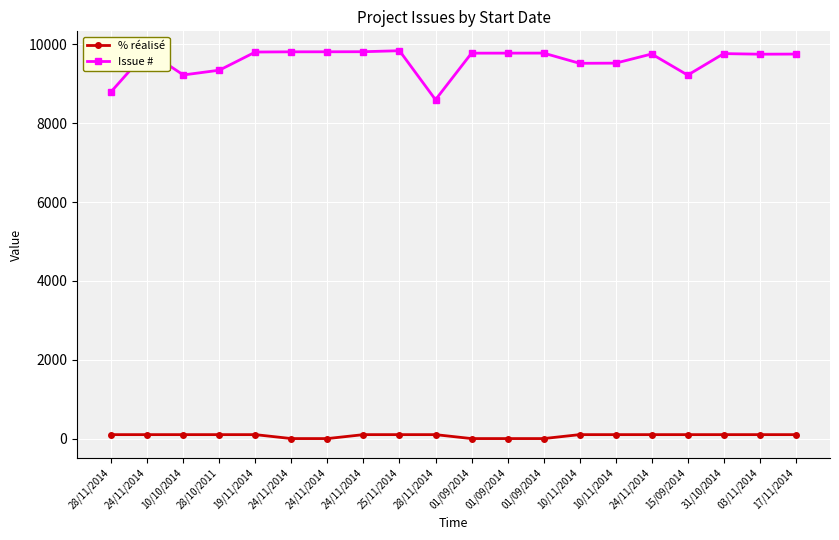

Is this an area chart (filled region under the line)?

No